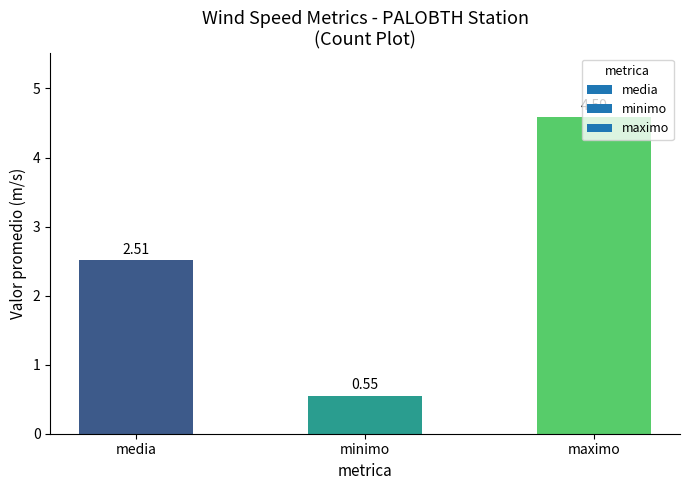

At which label is the value closest to 2?

media